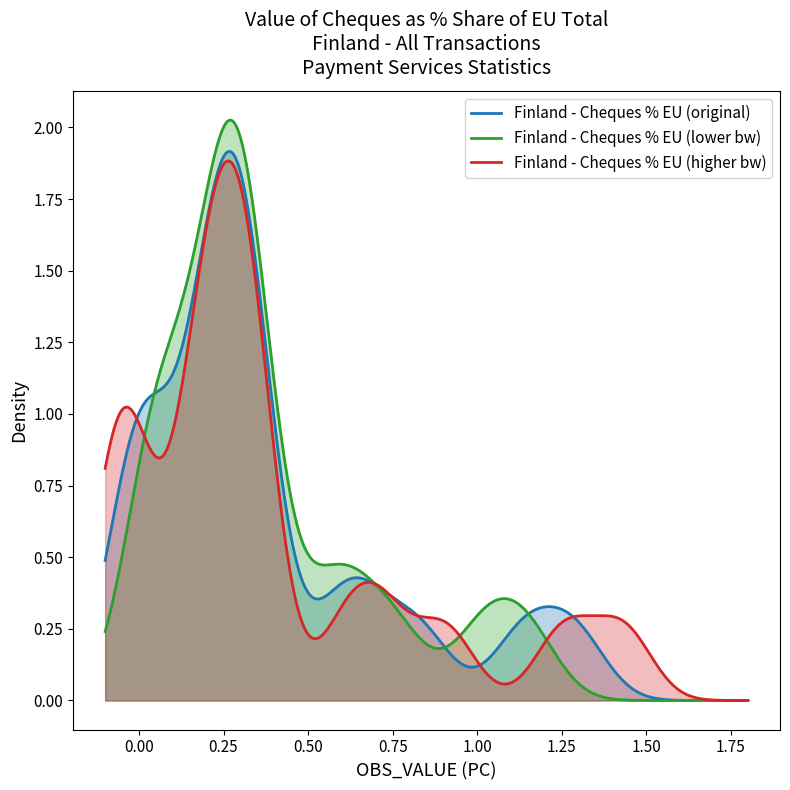

Does the chart display data point markers on the line(s)?

No